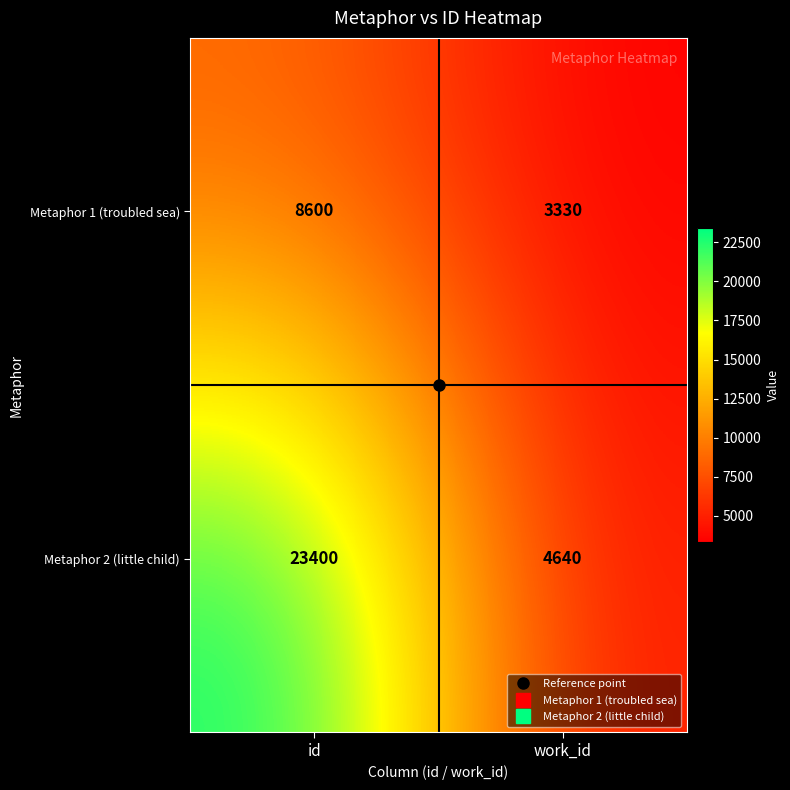

What is the approximate value of Metaphor 2 (little child) at id?

23400